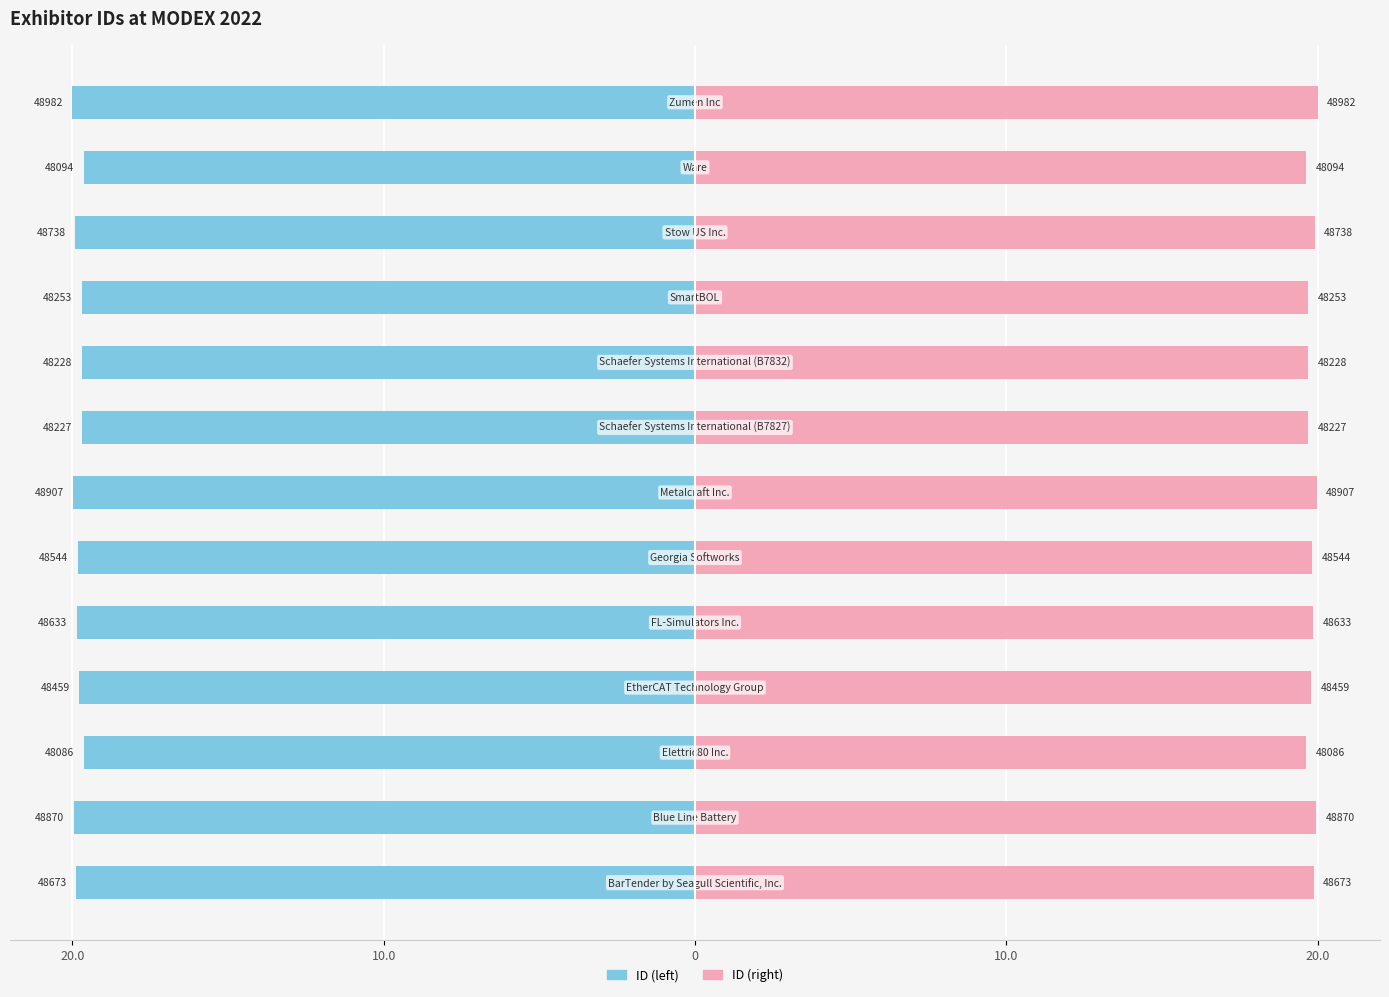

What is the difference between the maximum and minimum values in the ID (right) series?

0.4